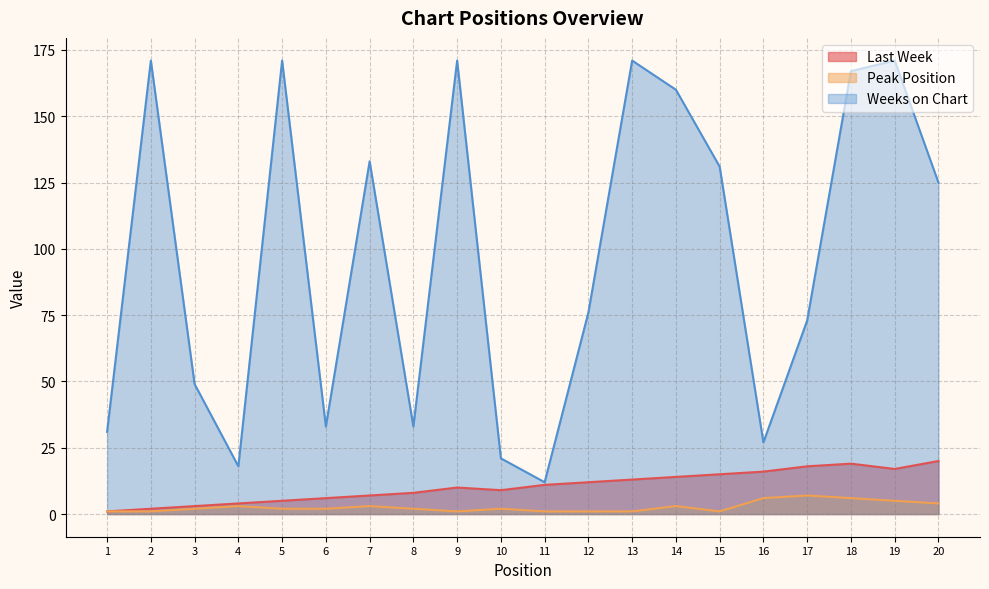

At which label does Peak Position first exceed 2?

4